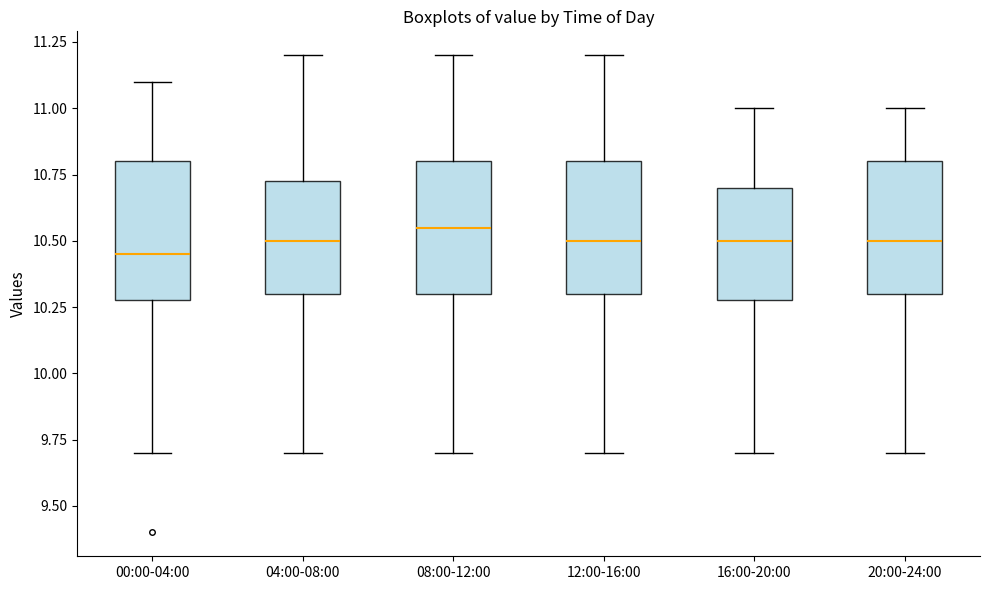

Reading left to right, read every box against the y-axis: the position of its median line, the range the box covers, and the ends of its whiskers. The values are not printed on the chart, so give them approximately, as read against the axis.

00:00-04:00: median 10.45, box 10.30 to 10.80, whiskers 9.70 to 11.10
04:00-08:00: median 10.50, box 10.30 to 10.75, whiskers 9.70 to 11.20
08:00-12:00: median 10.55, box 10.30 to 10.80, whiskers 9.70 to 11.20
12:00-16:00: median 10.50, box 10.30 to 10.80, whiskers 9.70 to 11.20
16:00-20:00: median 10.50, box 10.30 to 10.70, whiskers 9.70 to 11.00
20:00-24:00: median 10.50, box 10.30 to 10.80, whiskers 9.70 to 11.00